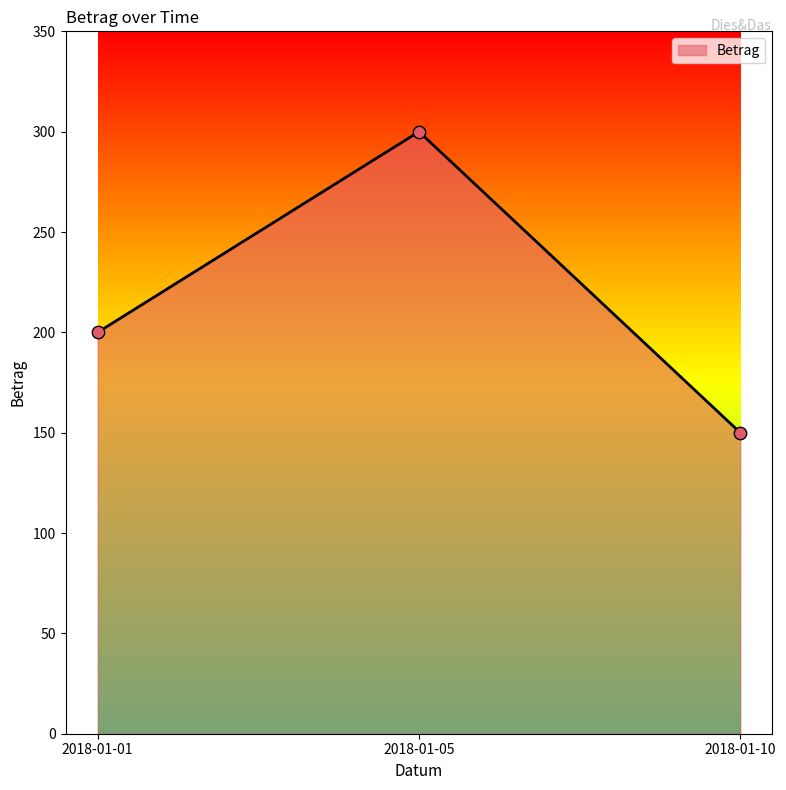

What is the ratio of the value at 2018-01-05 to the value at 2018-01-01?

1.5